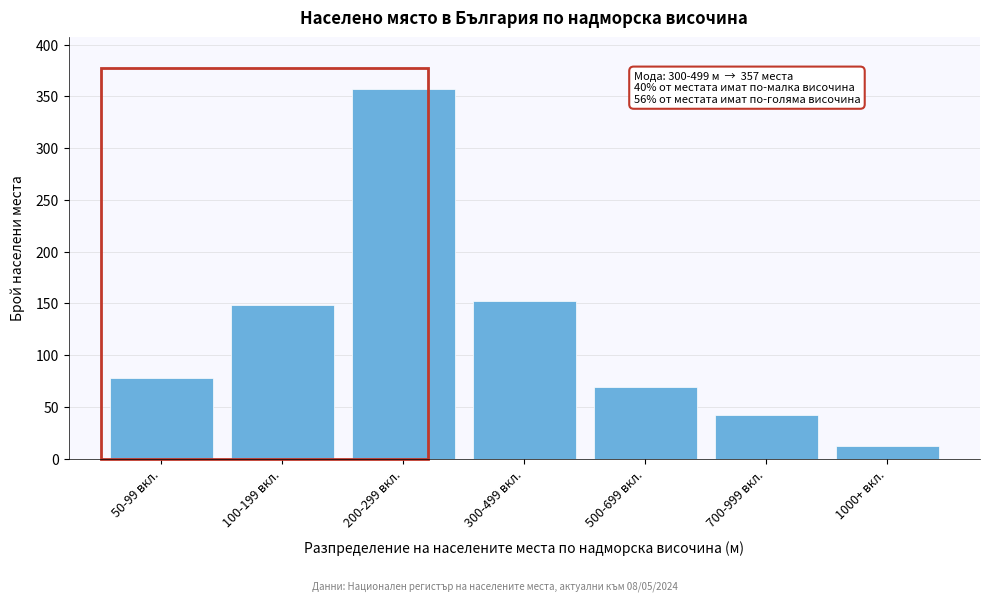

Reading left to right, extract all data points from this chart.

78	148	357	152	69	42	12